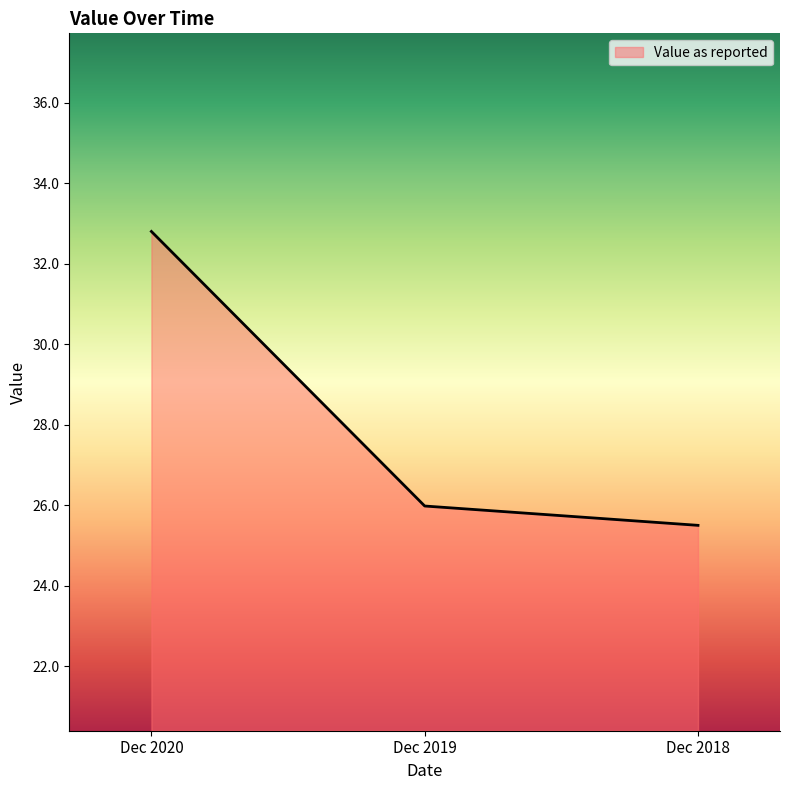

The value at Dec 2019 is 26.0. True or false?

True